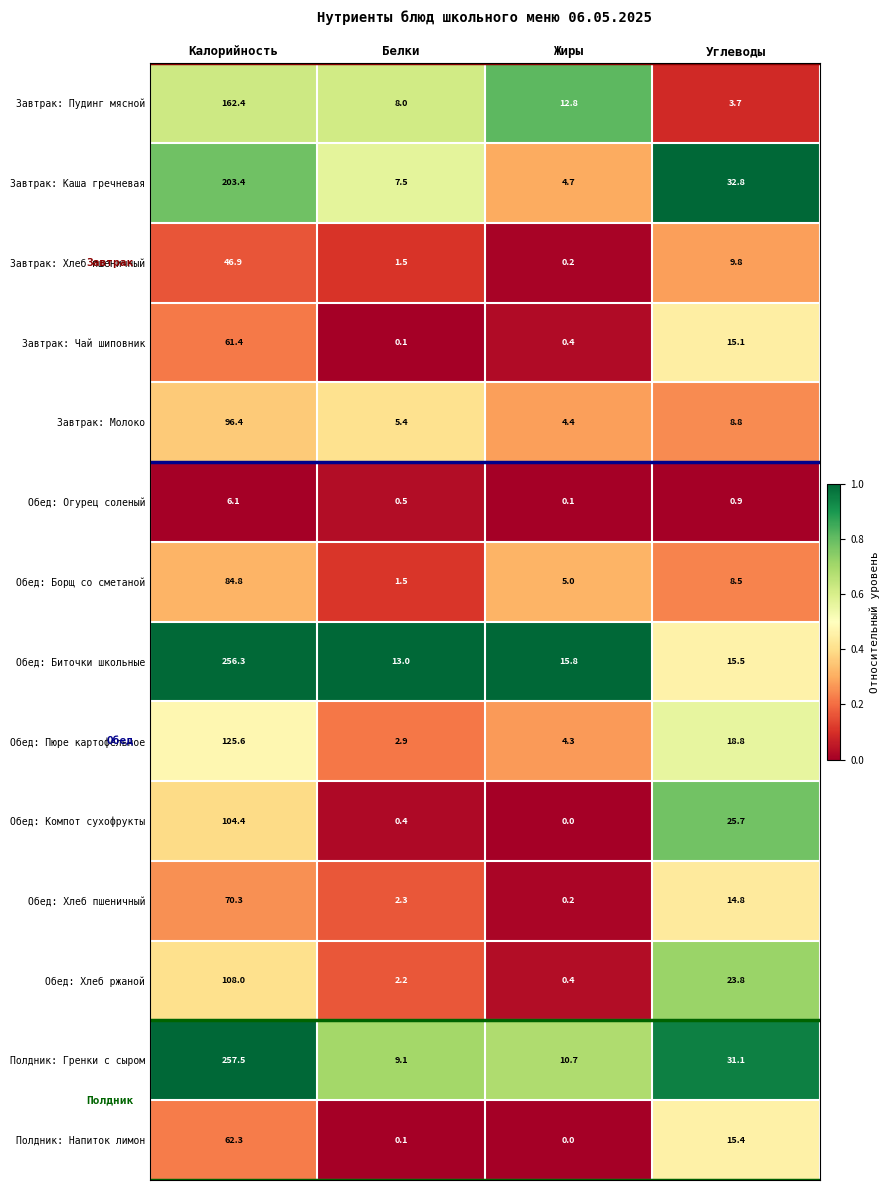

The value of Обед: Огурец соленый at Углеводы is 0.4. True or false?

False